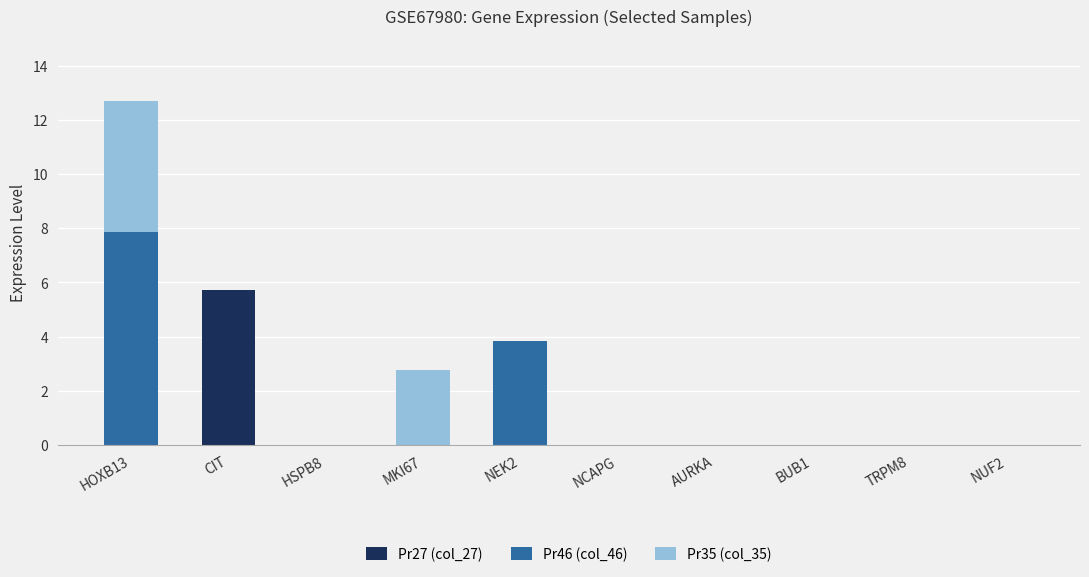

The Pr27 (col_27) series shows 2.5 at CIT. True or false?

False